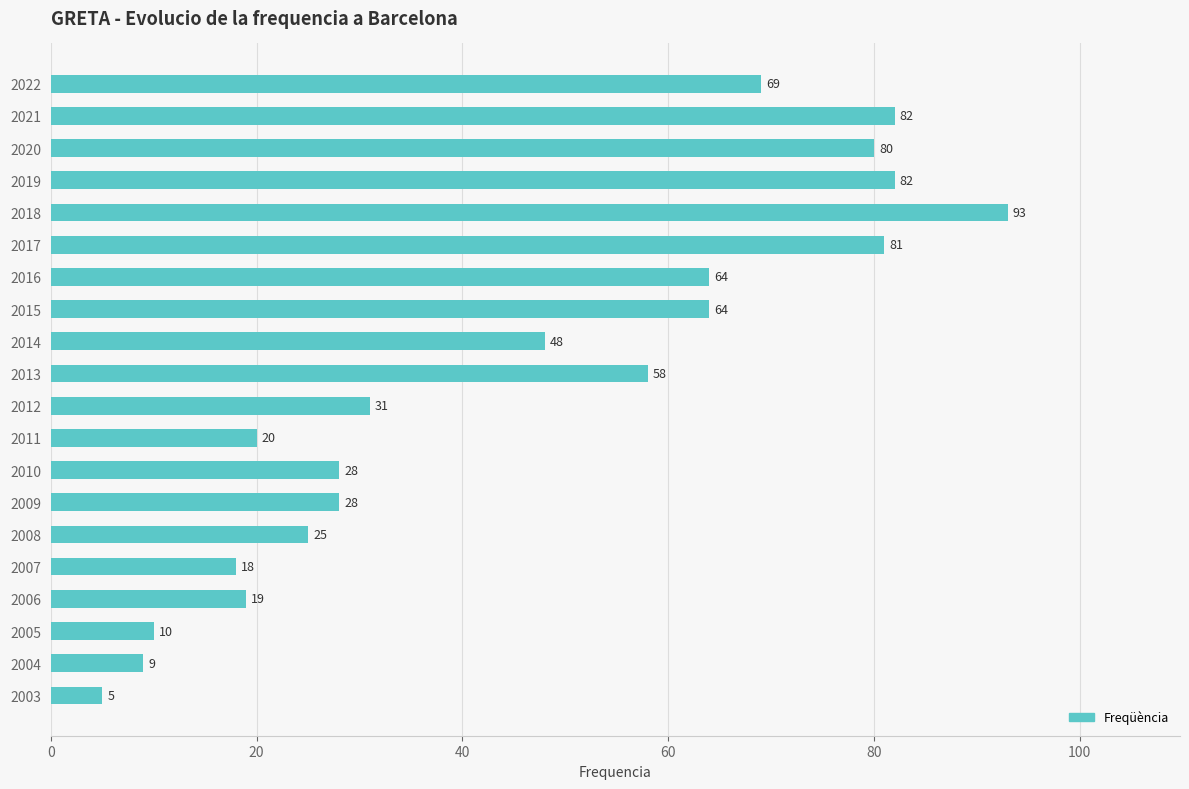

What is the smallest value displayed?

5